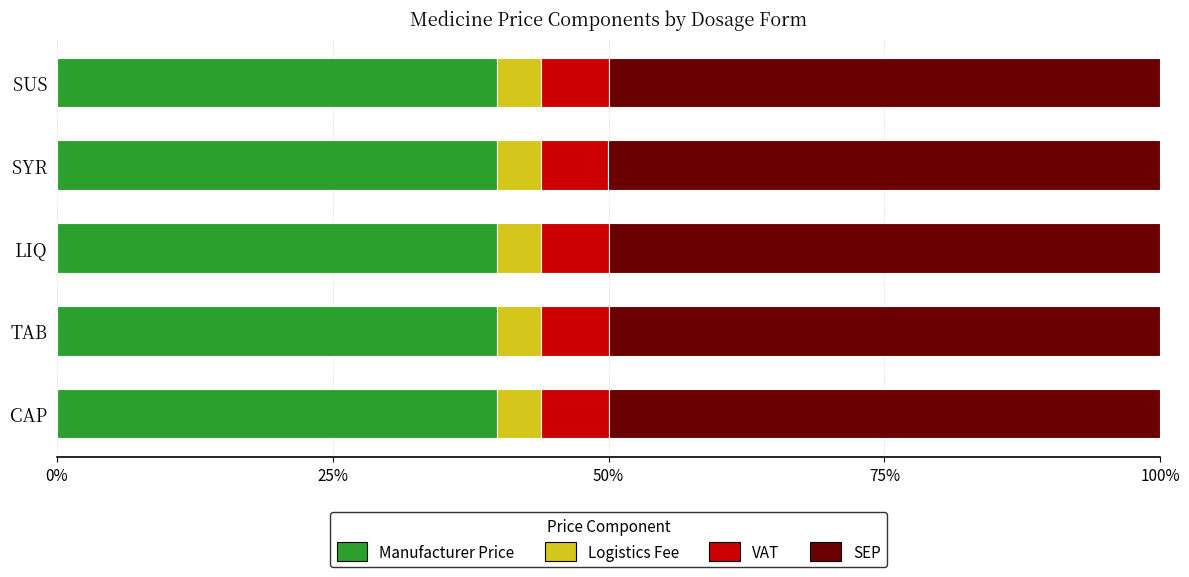

What is the minimum value for Manufacturer Price?

39.9